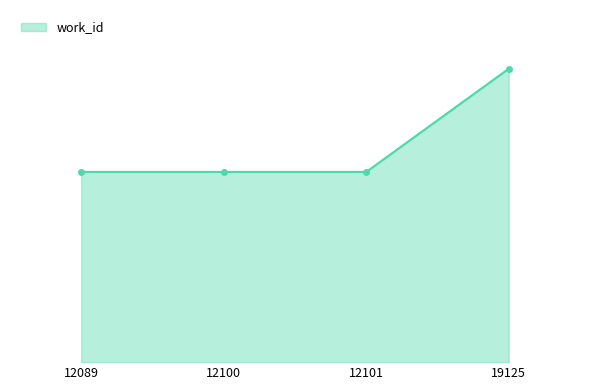

True or false: there are more than 1 points higher than both neighbors.

False